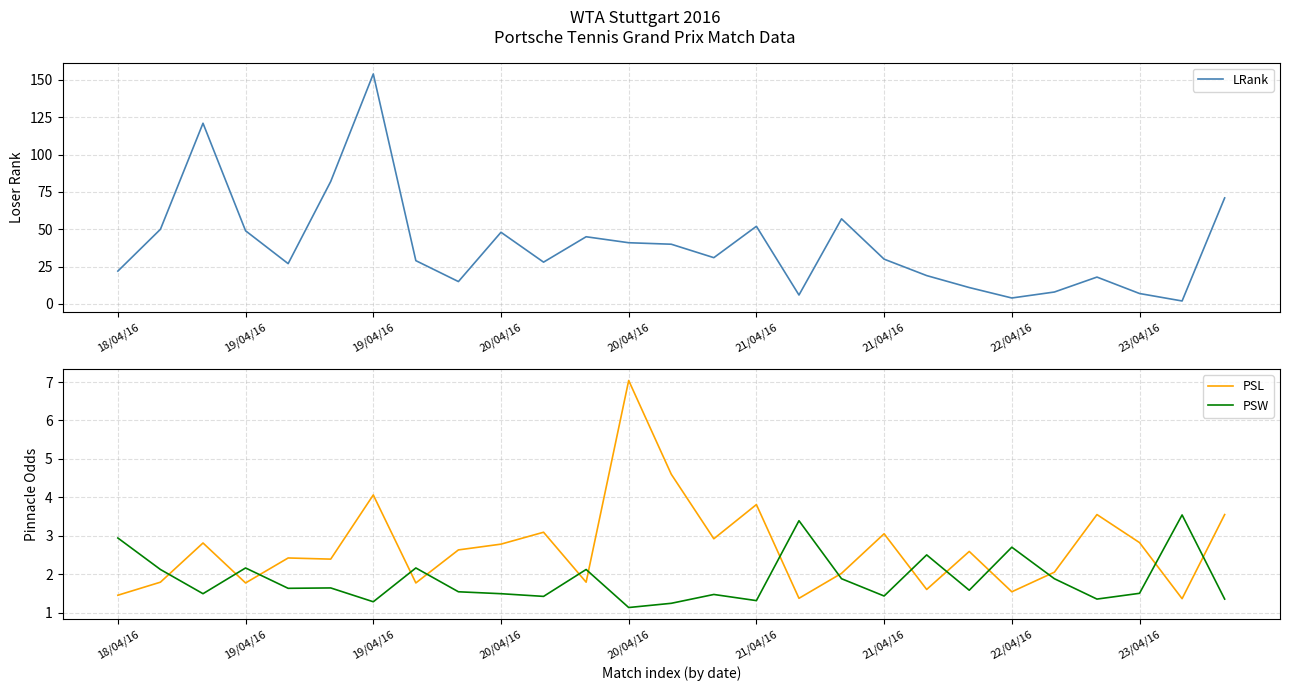

What is the sum of the PSW values at 11 and 23?

3.5